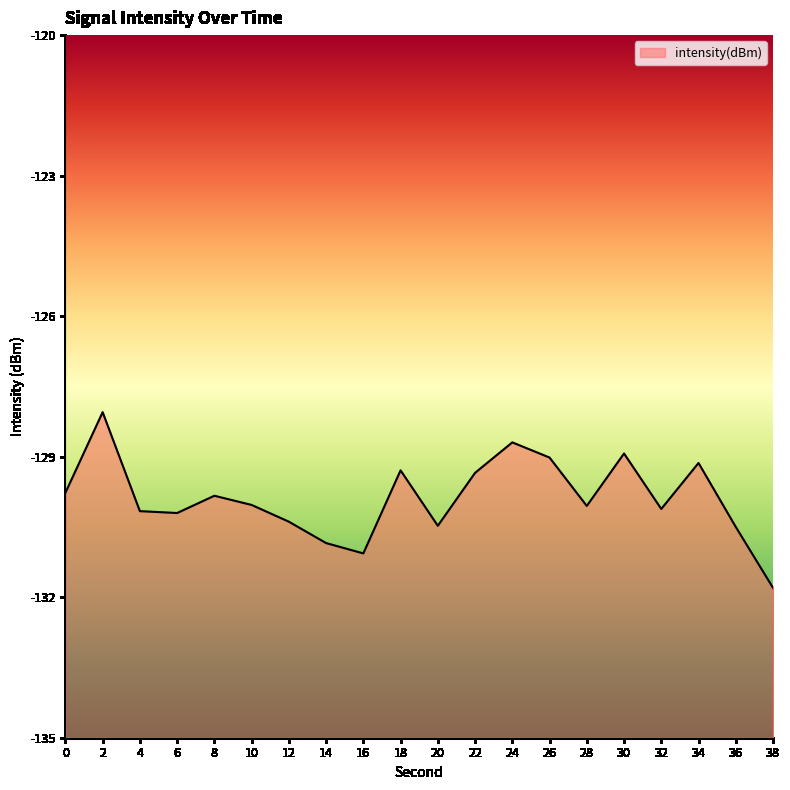

Where is the data nearest to the value -129?

26